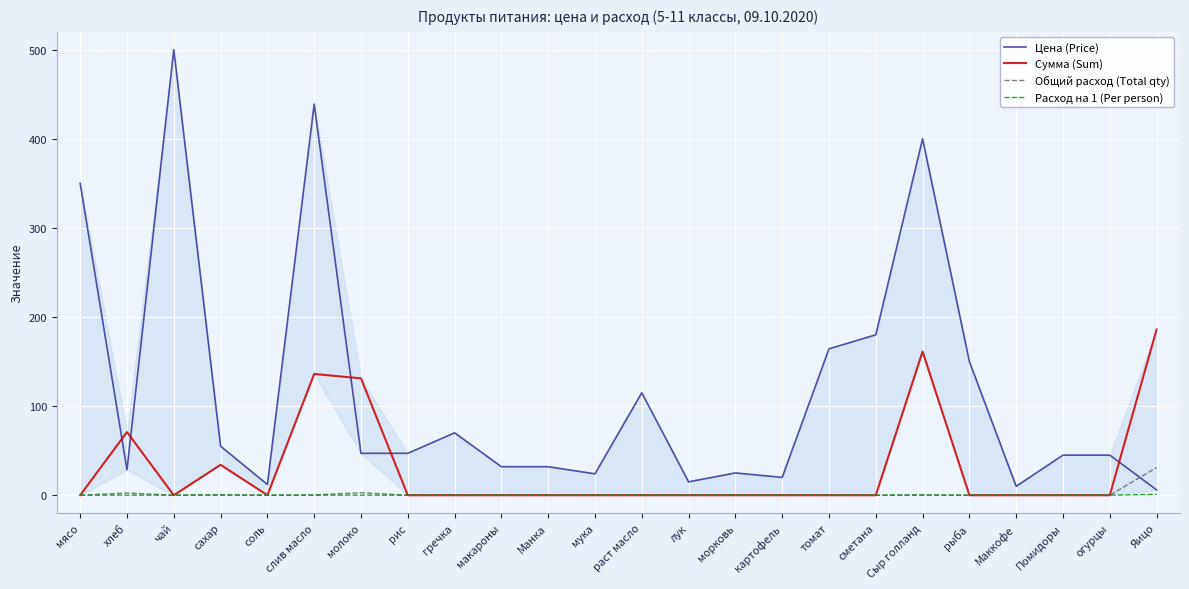

Which series has the largest total across all categories?

Цена (Price)